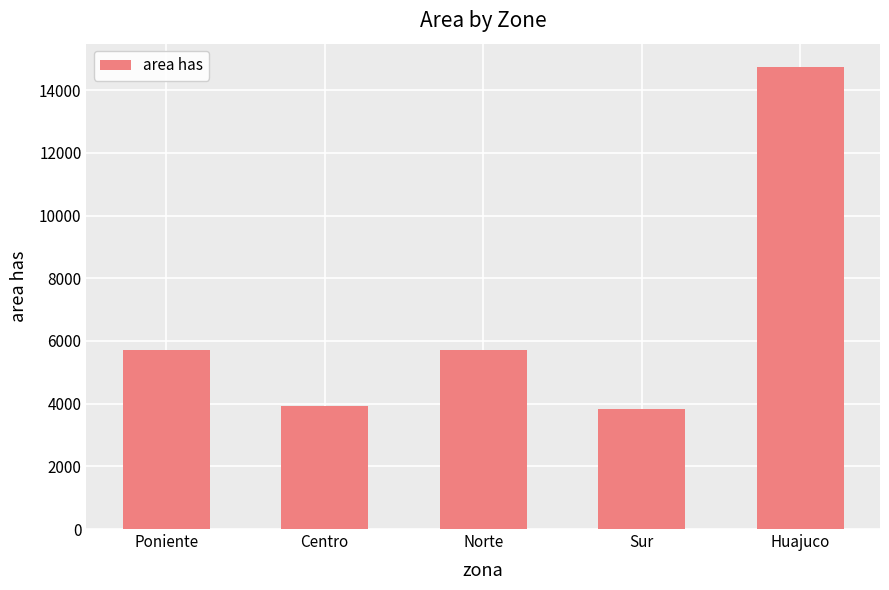

What is the difference between the maximum and second lowest values?

10833.6